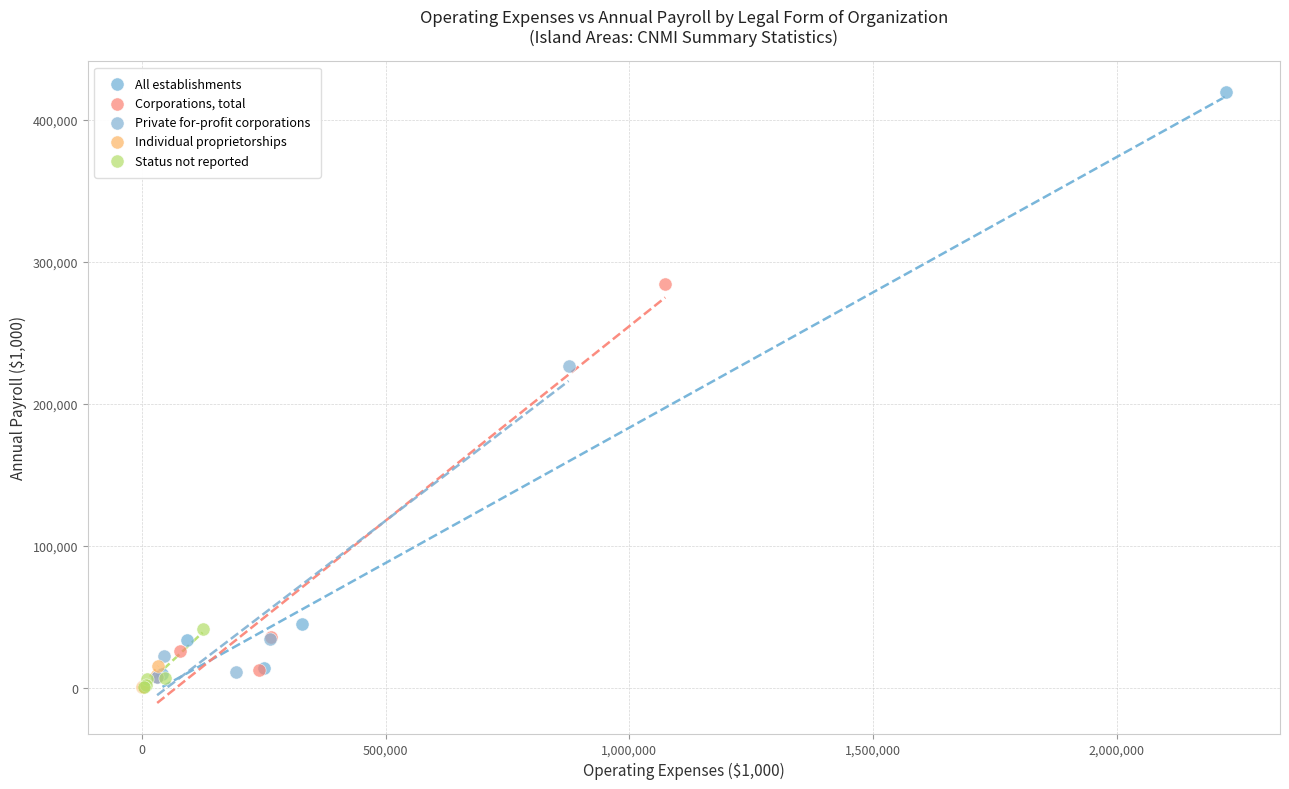

Which series has the largest Y range (max minus min)?

All establishments